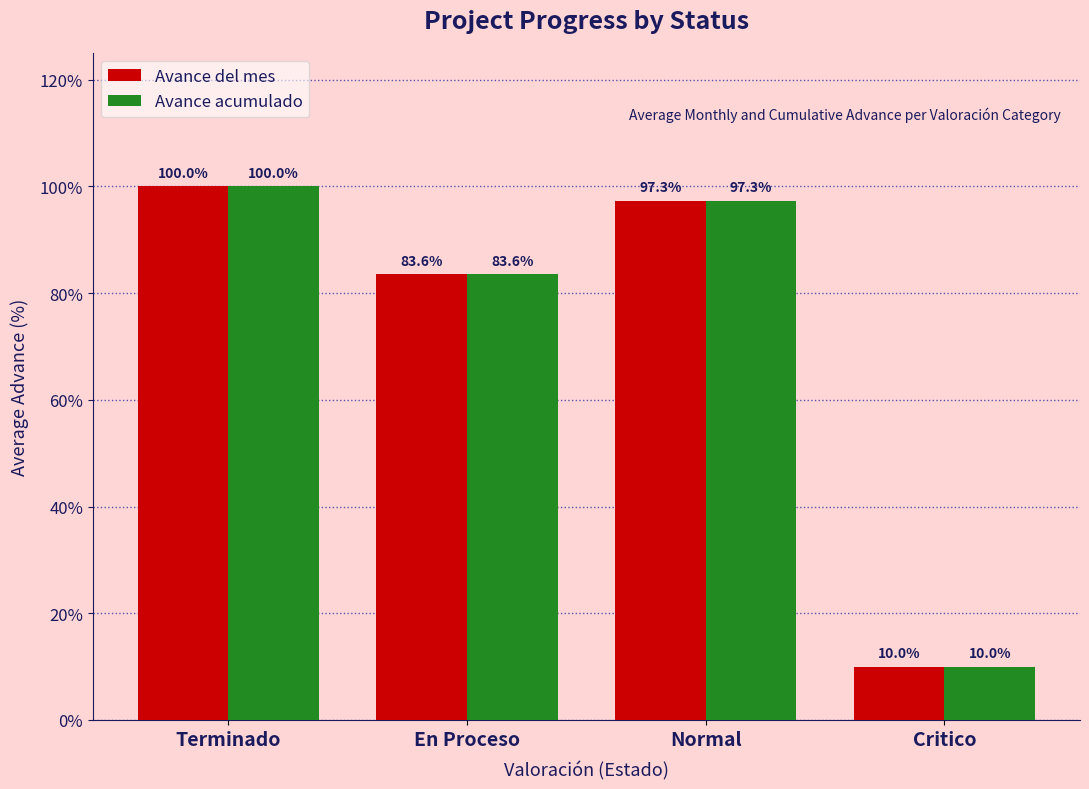

Are the bars grouped side by side (vs. stacked)?

Yes